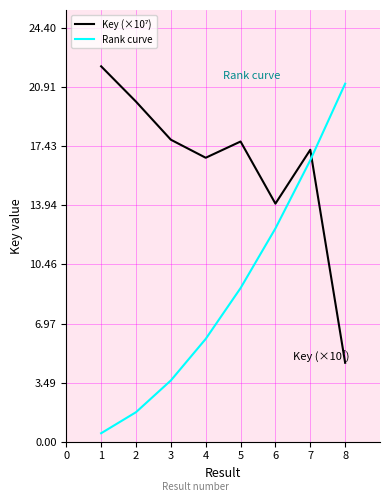

What is the difference between the highest and lowest values at 4?

10.7